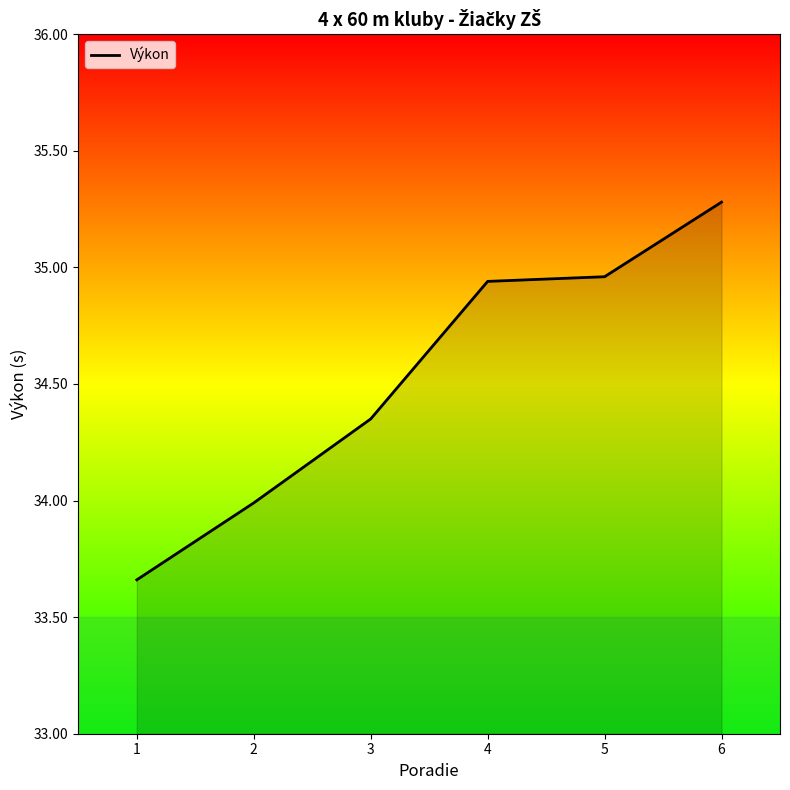

Which label corresponds to the largest value in the chart?

6